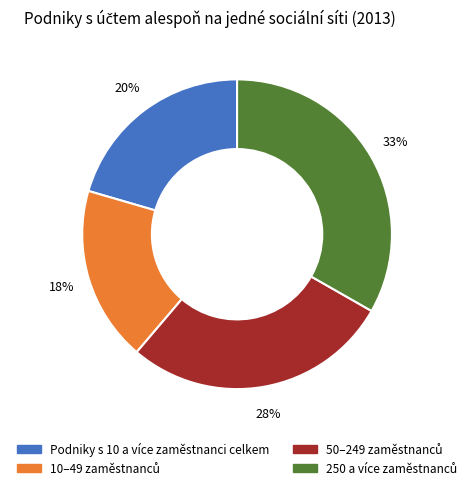

How many segments does this pie chart have?

4